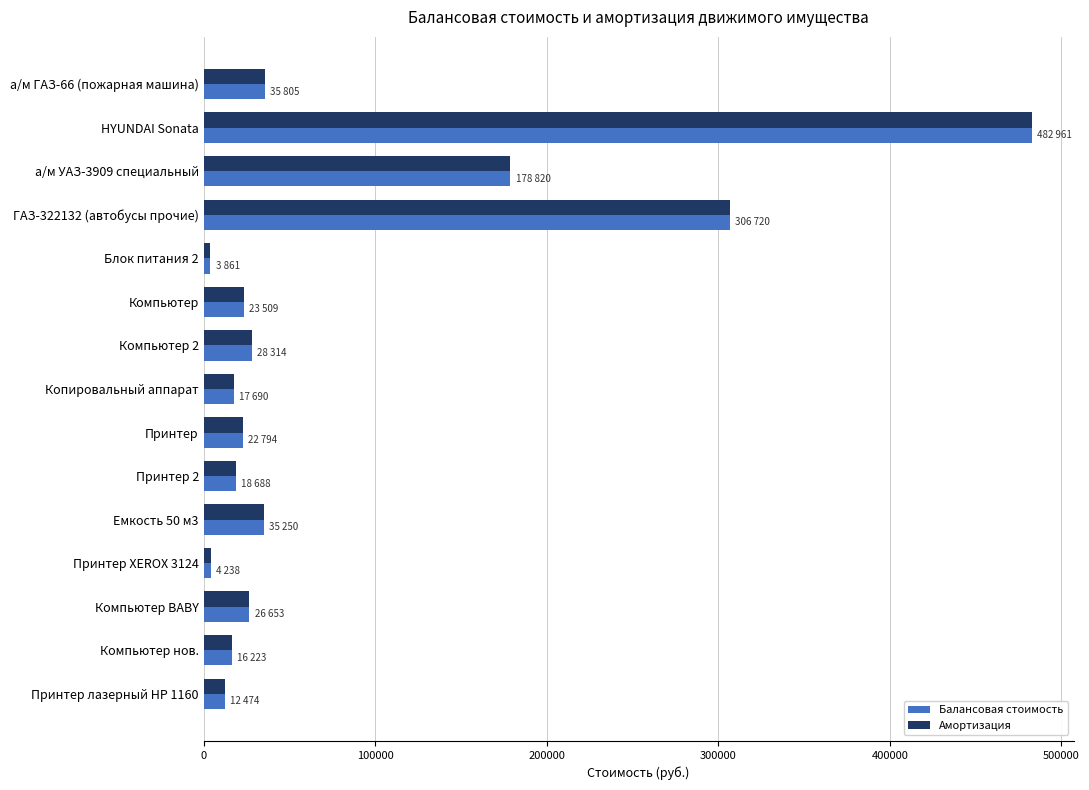

At how many categories does at least one series exceed 79458?

3